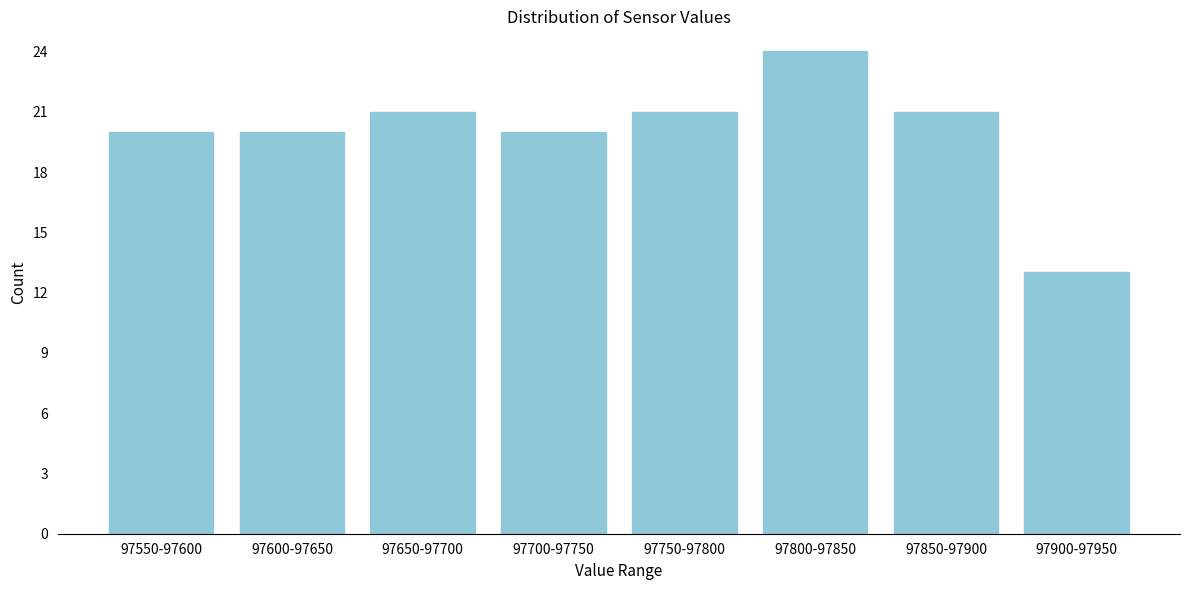

Reading left to right, extract all data points from this chart.

20	20	21	20	21	24	21	13